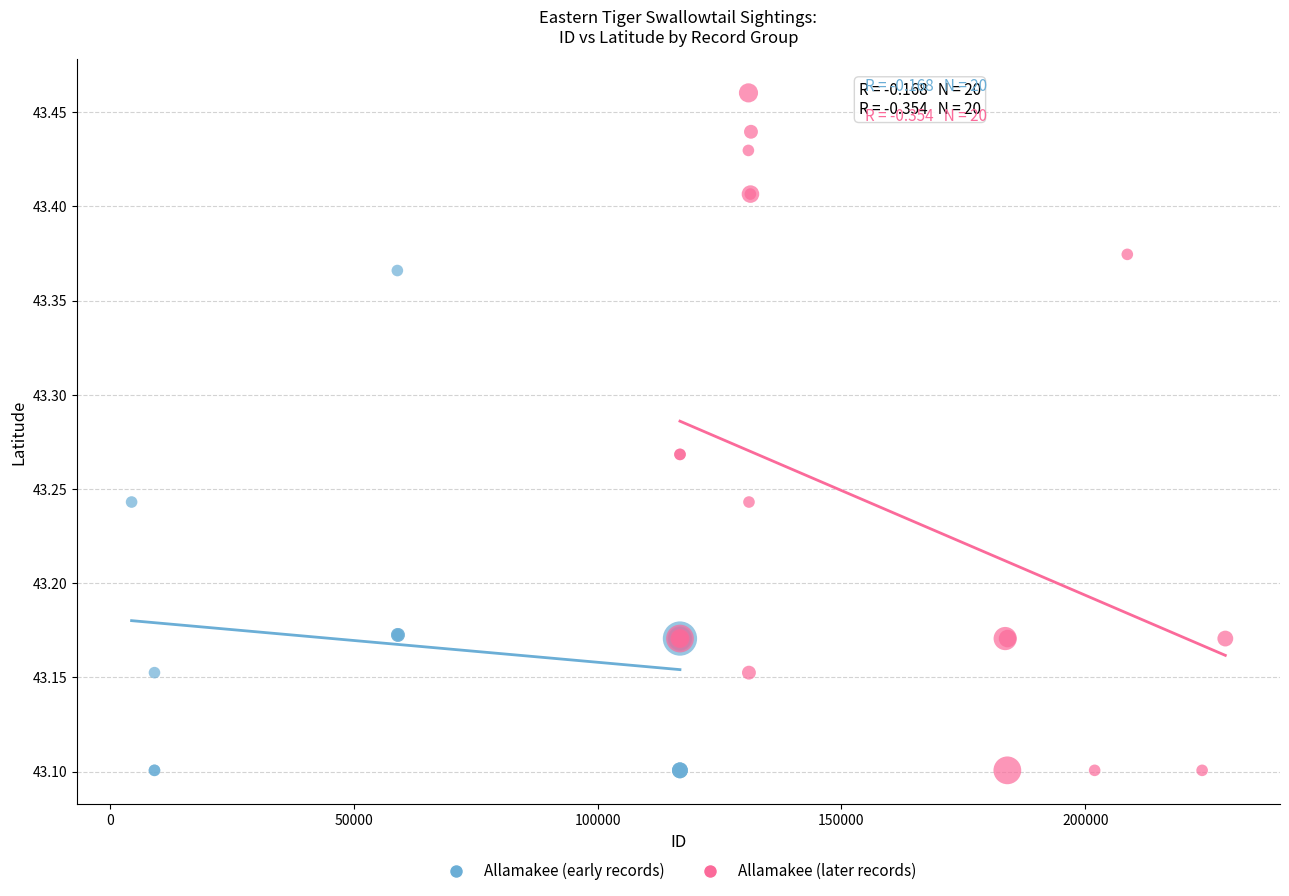

Which series has the largest Y range (max minus min)?

Allamakee (later records)